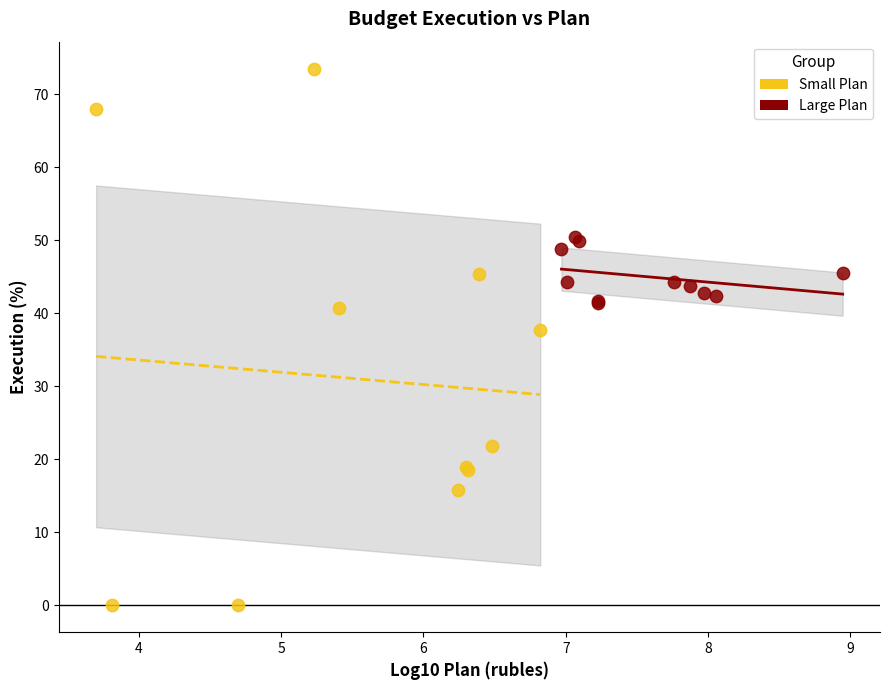

Which series contains the highest Y value?

Small Plan